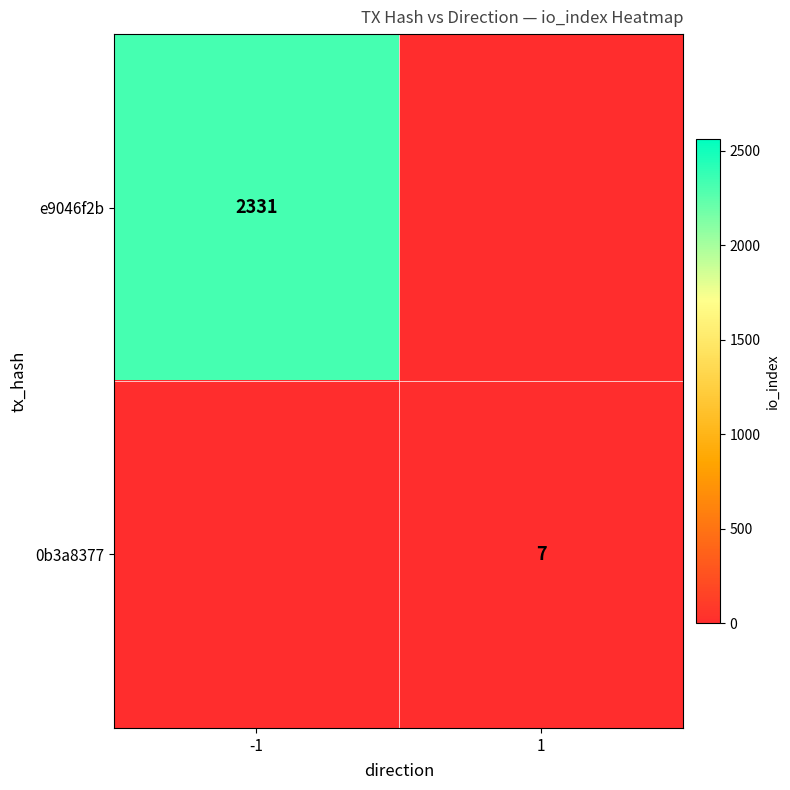

The e9046f2b series shows 676 at -1. True or false?

False